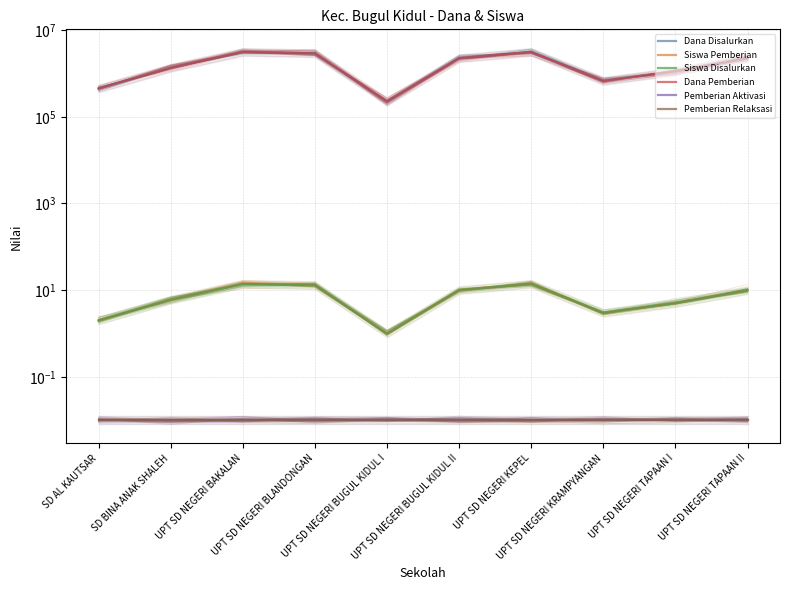

What is the label of the 10th point from the right?

SD AL KAUTSAR